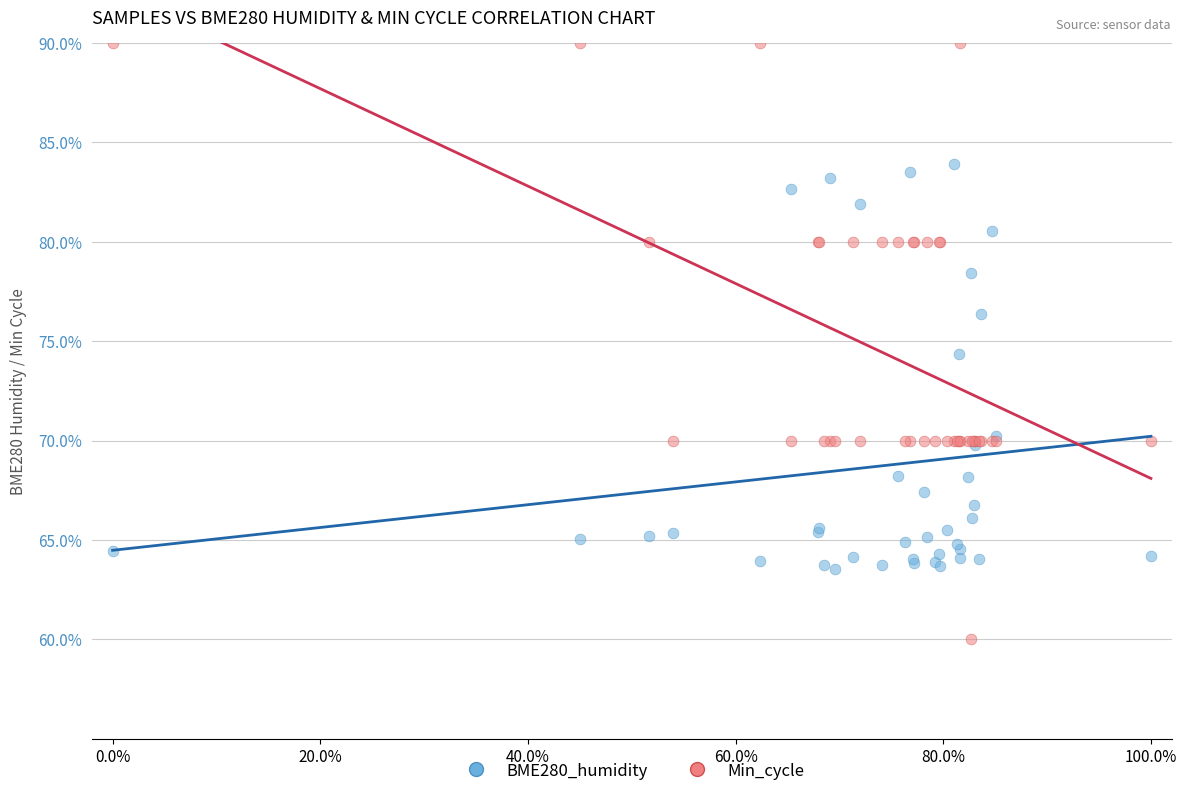

In the Min_cycle series, what Y value is closest to 75?

70.0